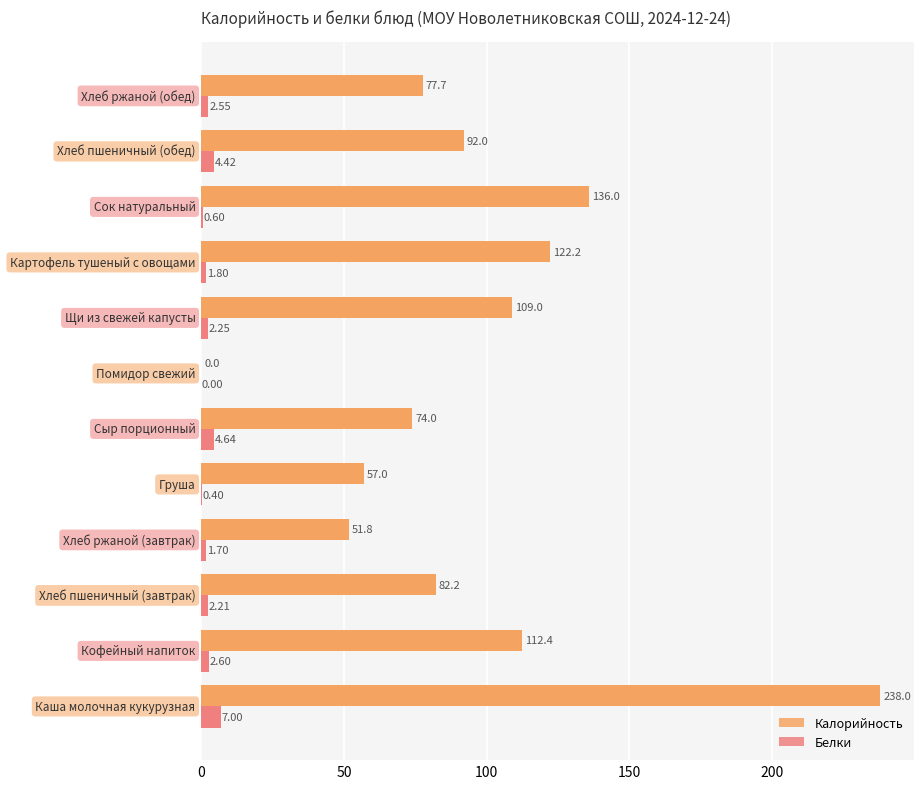

Which series has the largest total across all categories?

Калорийность